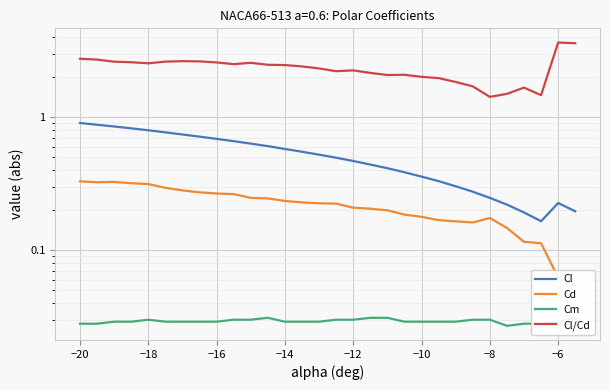

What are all the series names shown in the legend?

Cl, Cd, Cm, Cl/Cd